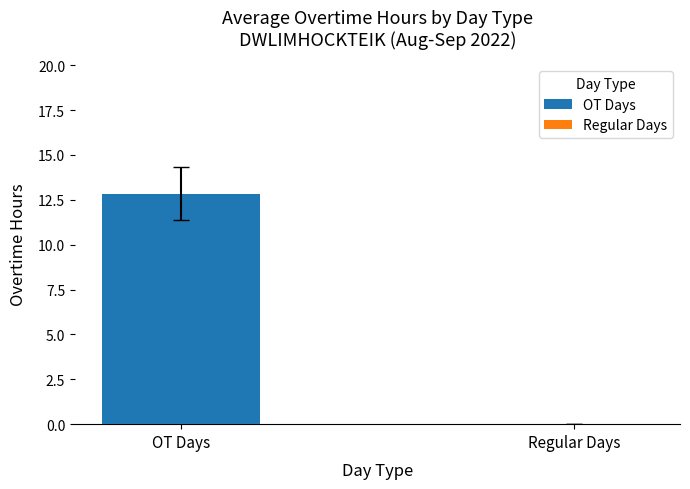

The chart shows a value of 5.0 at 2-Fri. True or false?

False